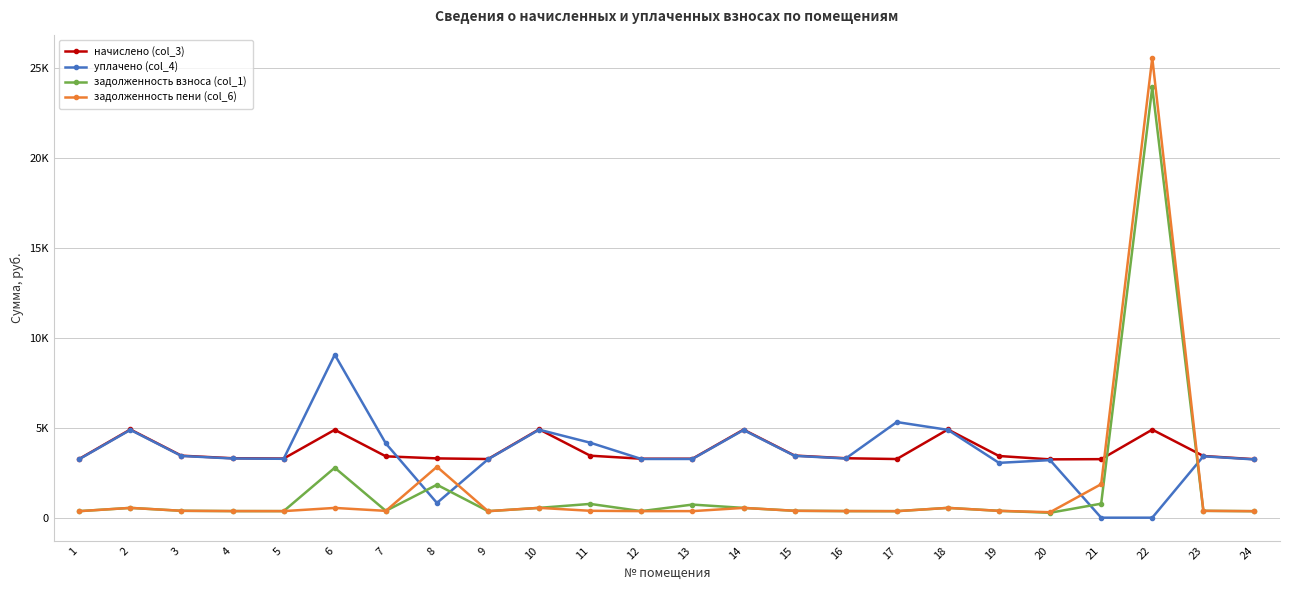

What are all the series names shown in the legend?

начислено (col_3), уплачено (col_4), задолженность взноса (col_1), задолженность пени (col_6)